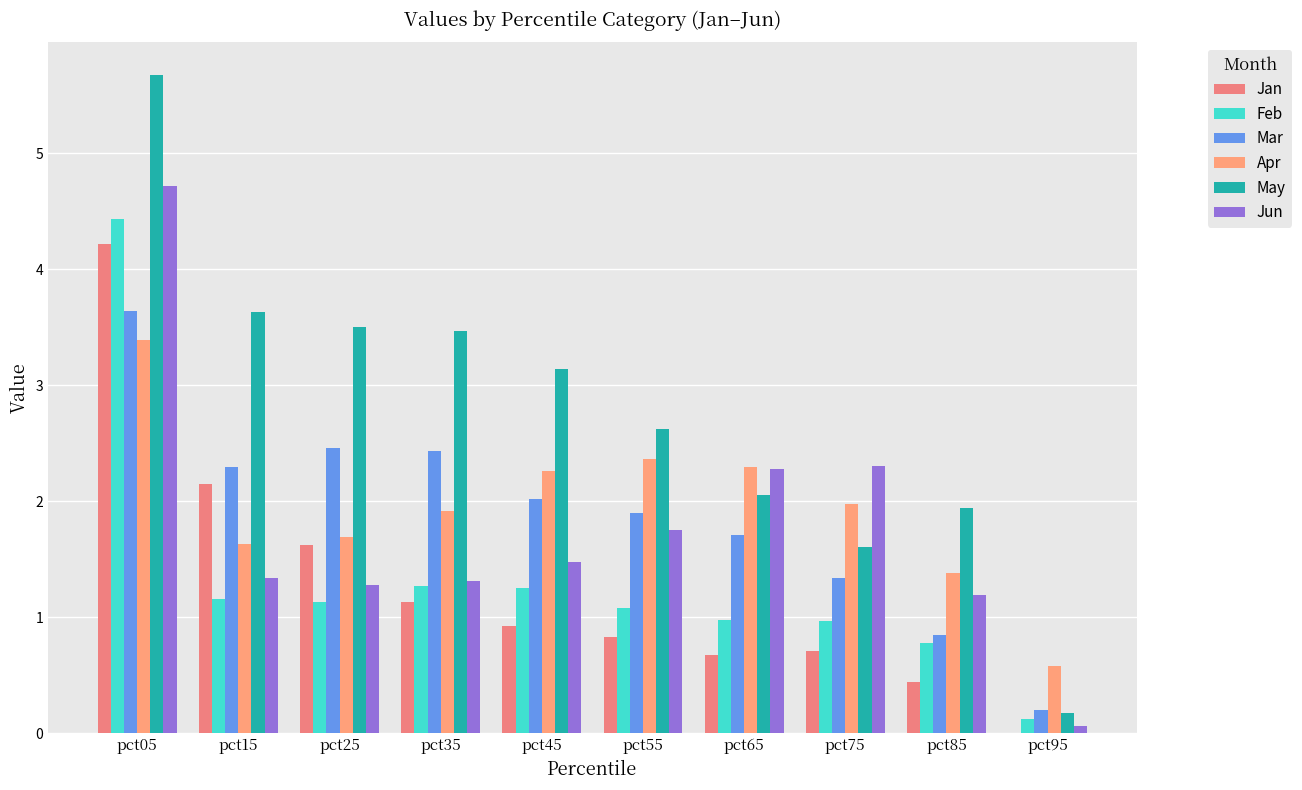

How many groups of bars are there?

10